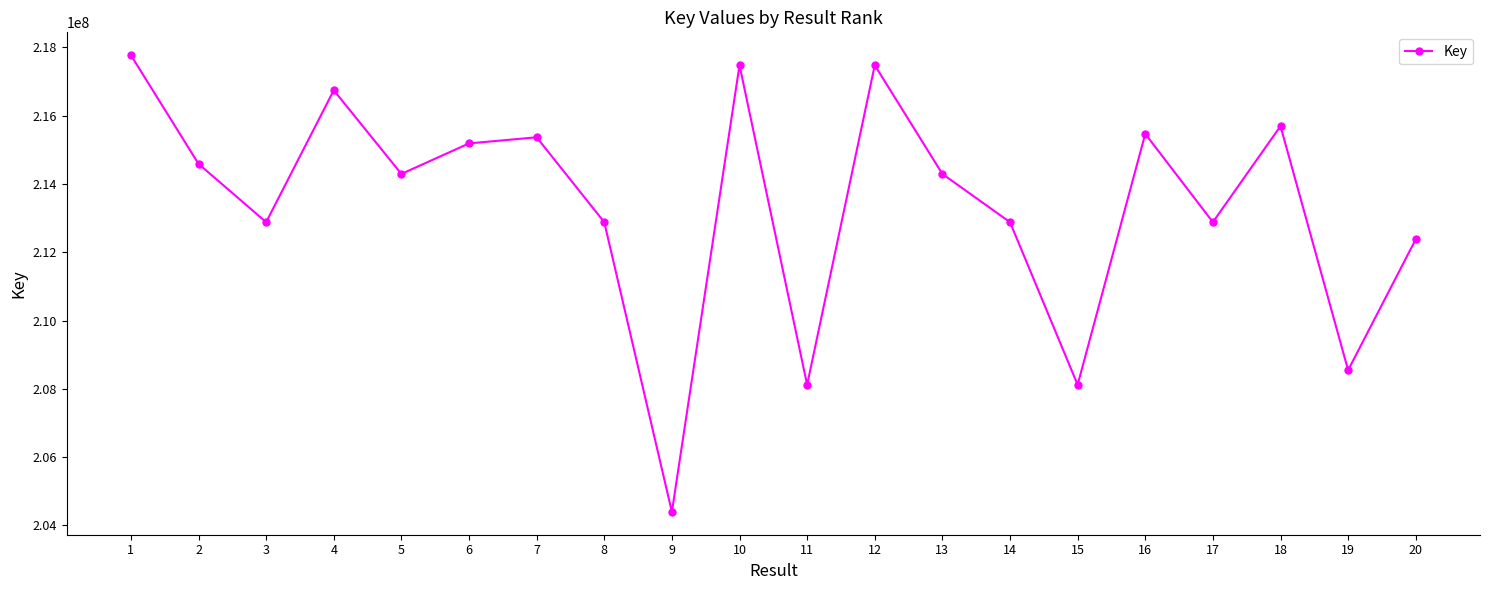

What is the difference between the values at 13 and 12?

3184921